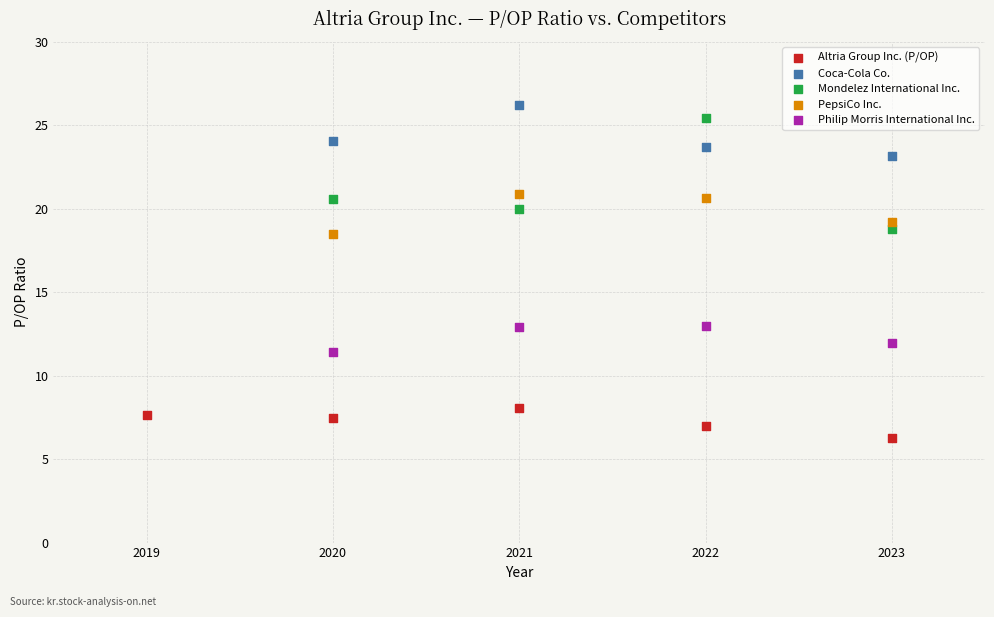

Which series has the widest spread of Y values?

Mondelez International Inc.